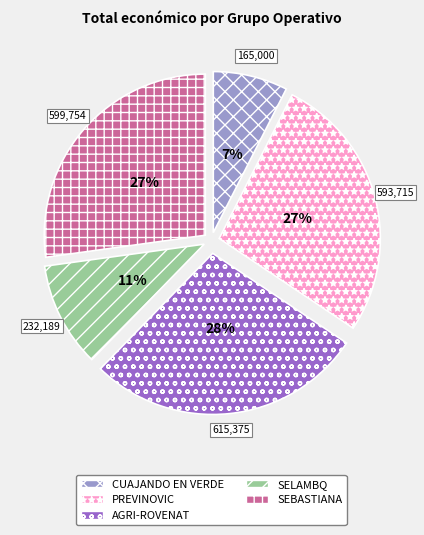

To the nearest percent, what is the combined percentage of PREVINOVIC and CUAJANDO EN VERDE?

34%